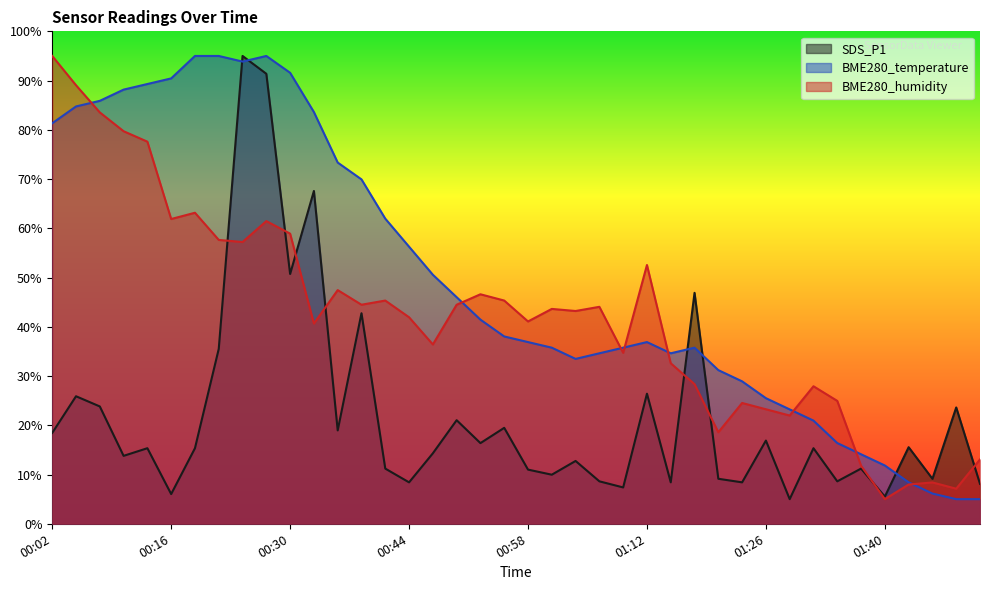

Where does the BME280_temperature series first go above 38?

00:02